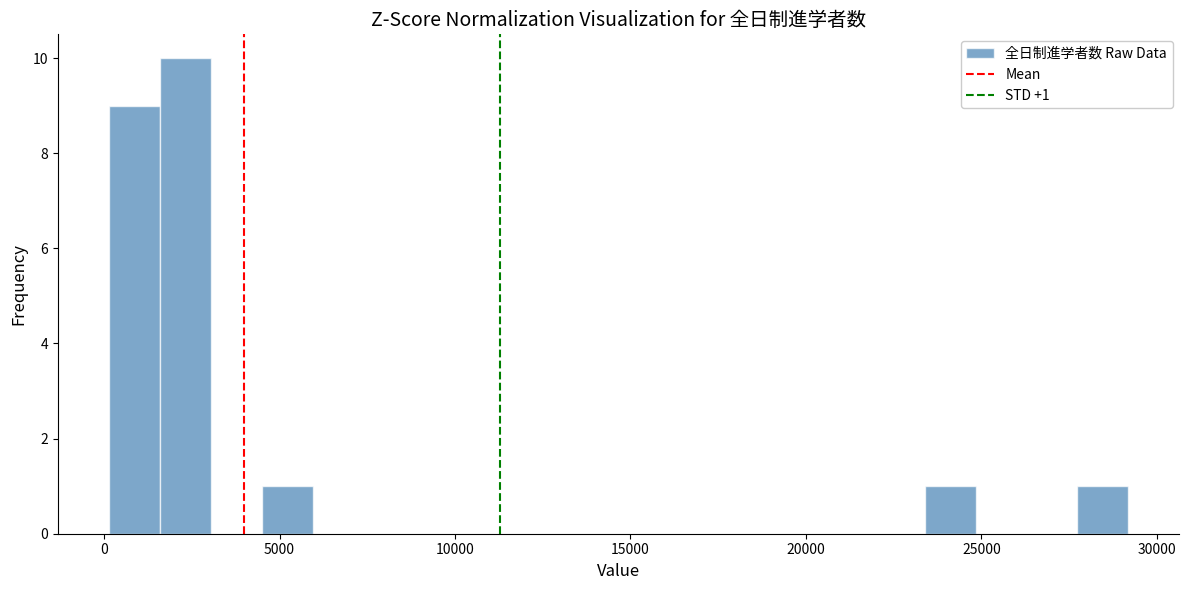

Read against the x-axis, roughly where is the centre of the tallest bar?

2500